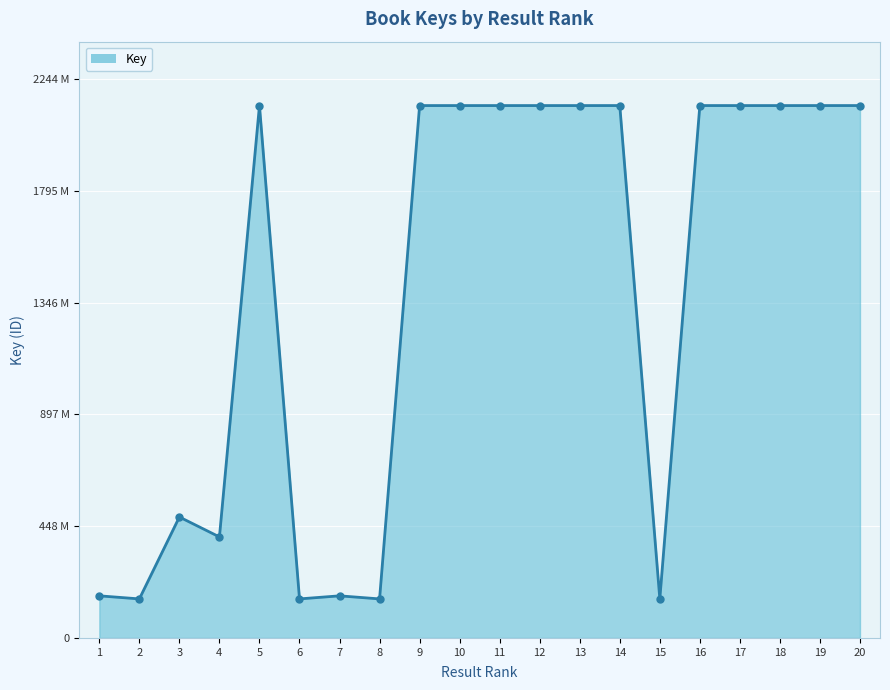

Reading right to left, extract all data points from this chart.

2137715272	2137696014	2137655665	2137670550	2137714719	157017747	2137712469	2137655355	2137687351	2137680451	2137676673	2137685684	156756903	169089387	156756666	2137663338	405625522	485657694	156760698	169093996